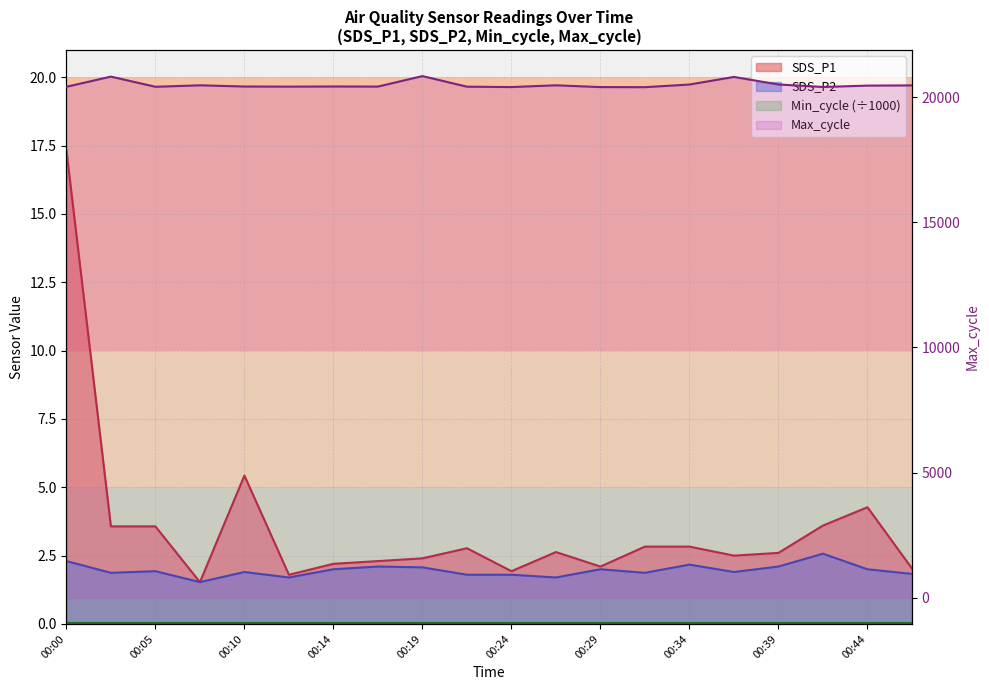

Reading left to right, extract all data points from this chart.

SDS_P1: 00:00=17.3	00:02=3.6	00:05=3.6	00:07=1.5	00:10=5.4	00:12=1.8	00:14=2.2	00:17=2.3	00:19=2.4	00:22=2.8	00:24=1.9	00:27=2.6	00:29=2.1	00:32=2.8	00:34=2.8	00:36=2.5	00:39=2.6	00:41=3.6	00:44=4.3	00:46=2.0
SDS_P2: 00:00=2.3	00:02=1.9	00:05=1.9	00:07=1.5	00:10=1.9	00:12=1.7	00:14=2.0	00:17=2.1	00:19=2.1	00:22=1.8	00:24=1.8	00:27=1.7	00:29=2.0	00:32=1.9	00:34=2.2	00:36=1.9	00:39=2.1	00:41=2.6	00:44=2.0	00:46=1.8
Max_cycle: 00:00=20410.0	00:02=20816.0	00:05=20410.0	00:07=20469.0	00:10=20421.0	00:12=20416.0	00:14=20422.0	00:17=20418.0	00:19=20837.0	00:22=20414.0	00:24=20399.0	00:27=20469.0	00:29=20398.0	00:32=20394.0	00:34=20501.0	00:36=20803.0	00:39=20502.0	00:41=20402.0	00:44=20457.0	00:46=20465.0